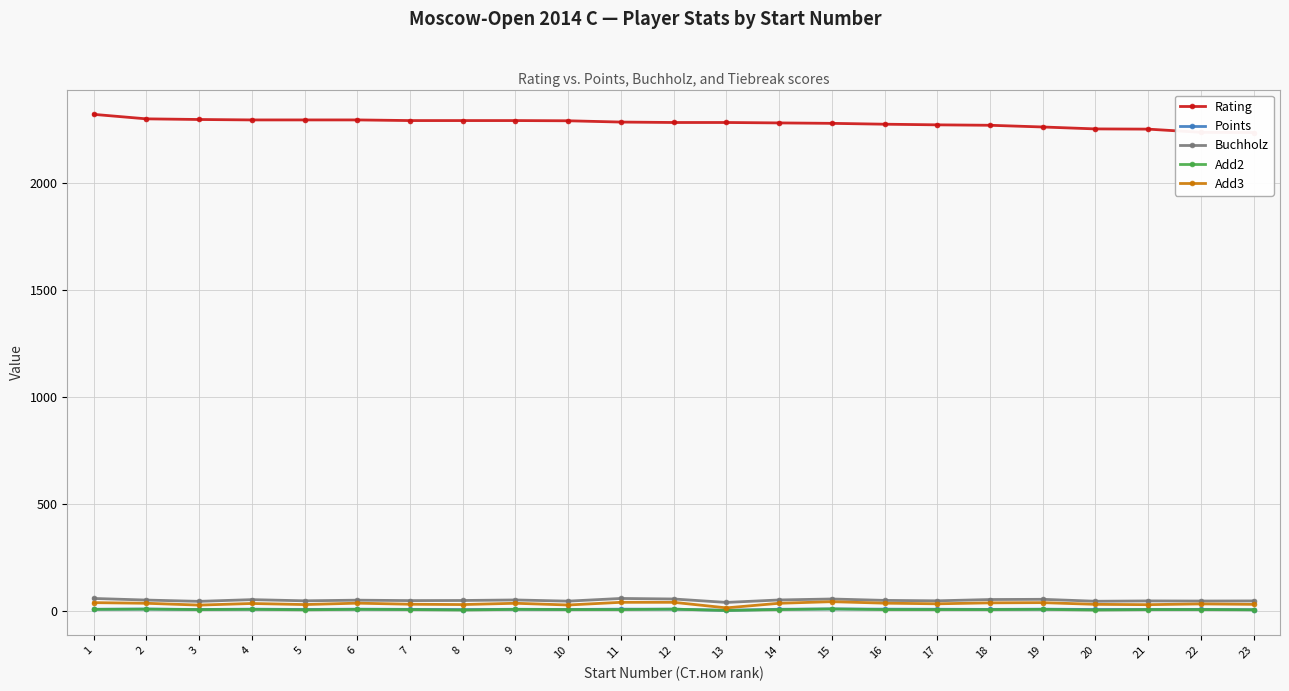

Where is the first local minimum for Add3?

3